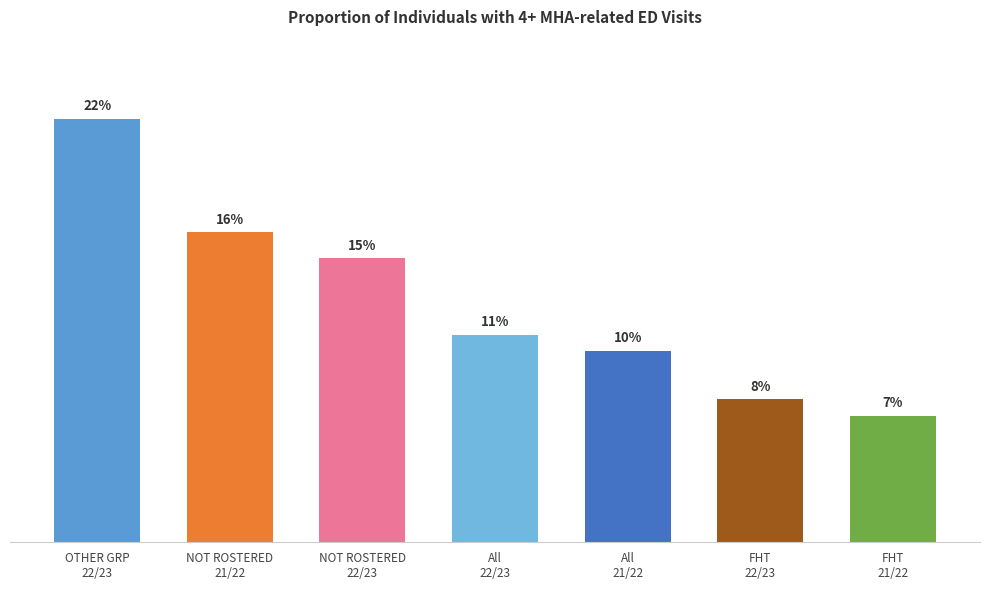

Does the chart contain stacked bars?

No